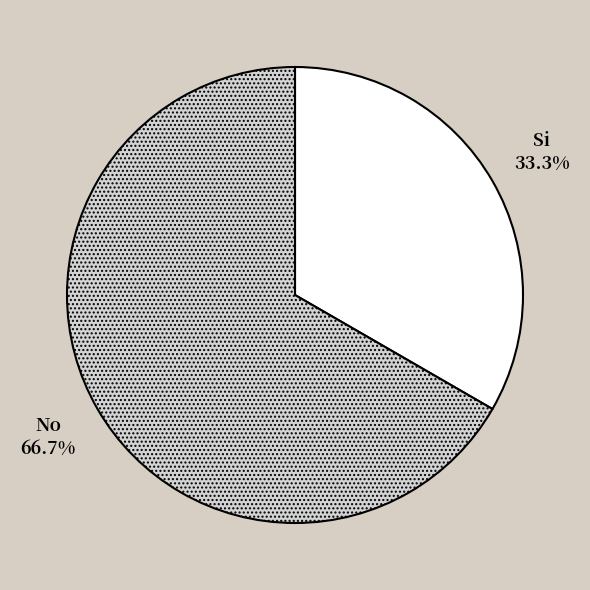

To the nearest percent, what is the difference between the largest and smallest slice percentages?

33%